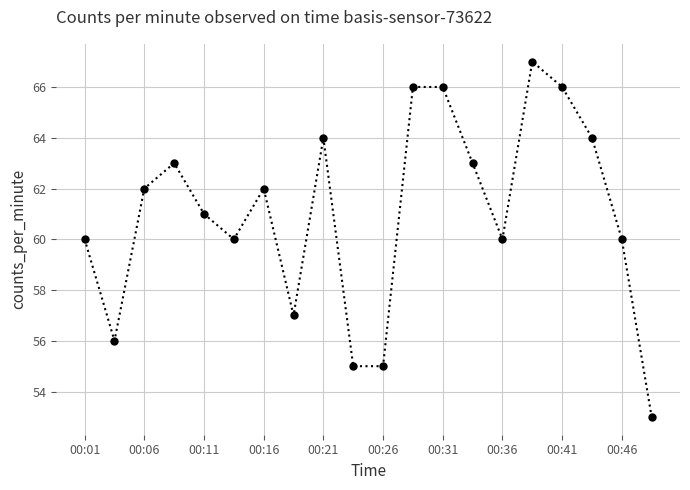

Reading left to right, what are all the values shown in this chart?

60	56	62	63	61	60	62	57	64	55	55	66	66	63	60	67	66	64	60	53